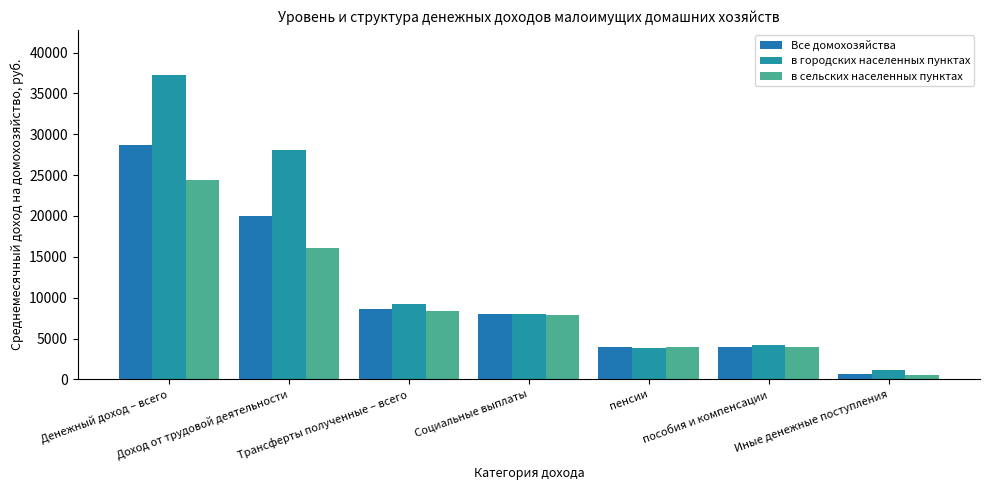

The в городских населенных пунктах series shows 3785.2 at пенсии. True or false?

True